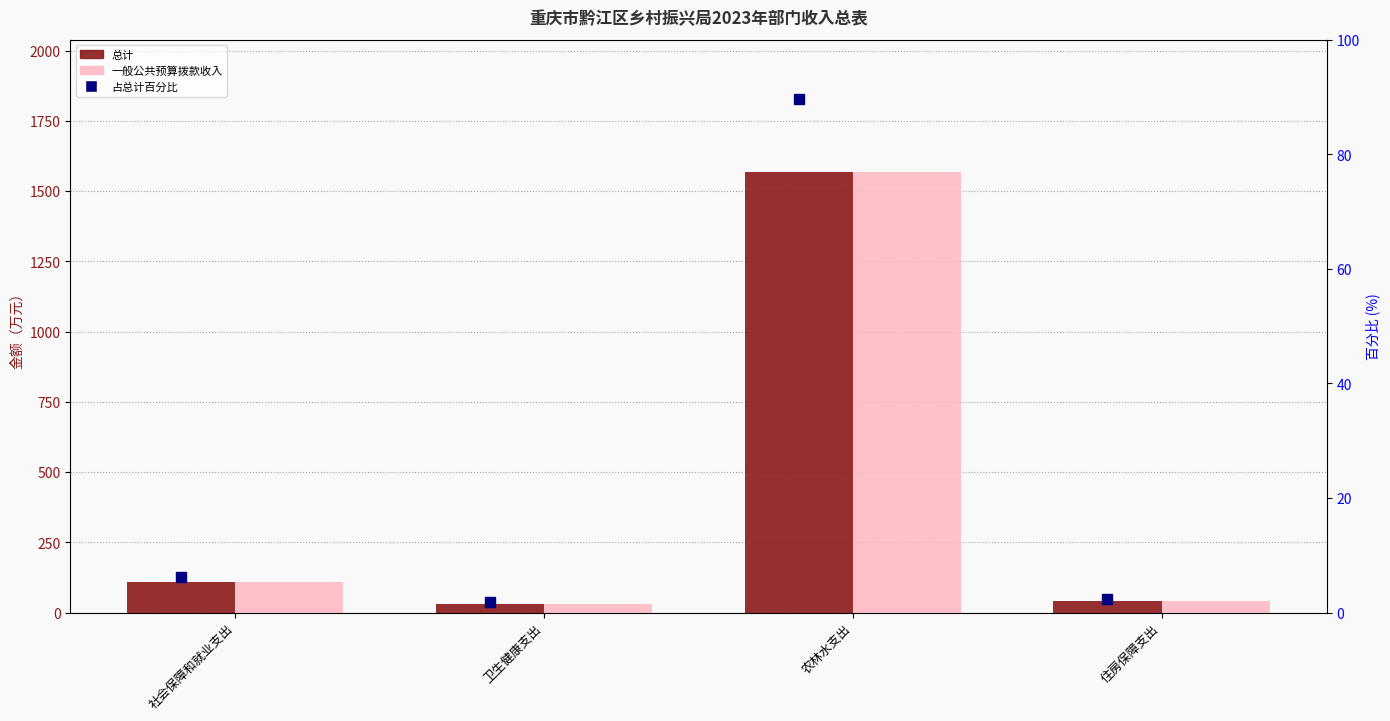

What is the sum of the 总计 values at 社会保障和就业支出 and 卫生健康支出?

139.6